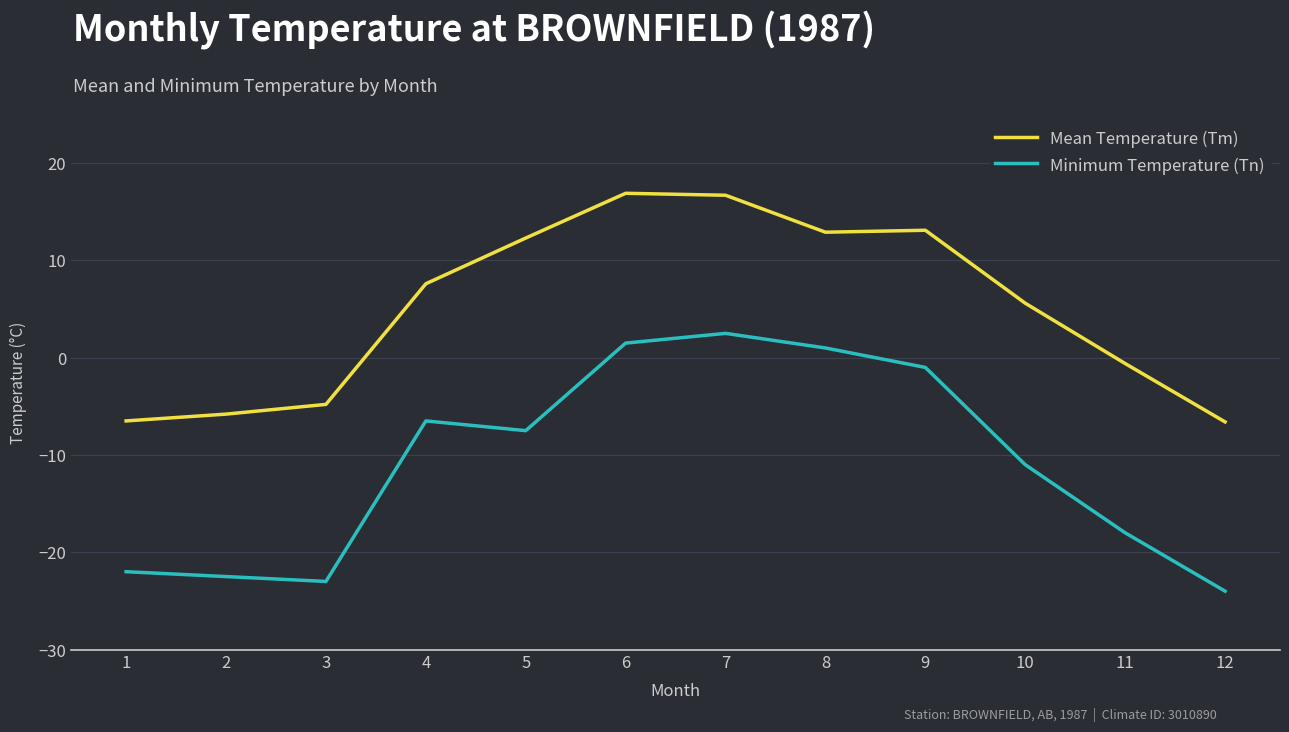

Rank the series at 3 from highest to lowest value.

Mean Temperature (Tm), Minimum Temperature (Tn)